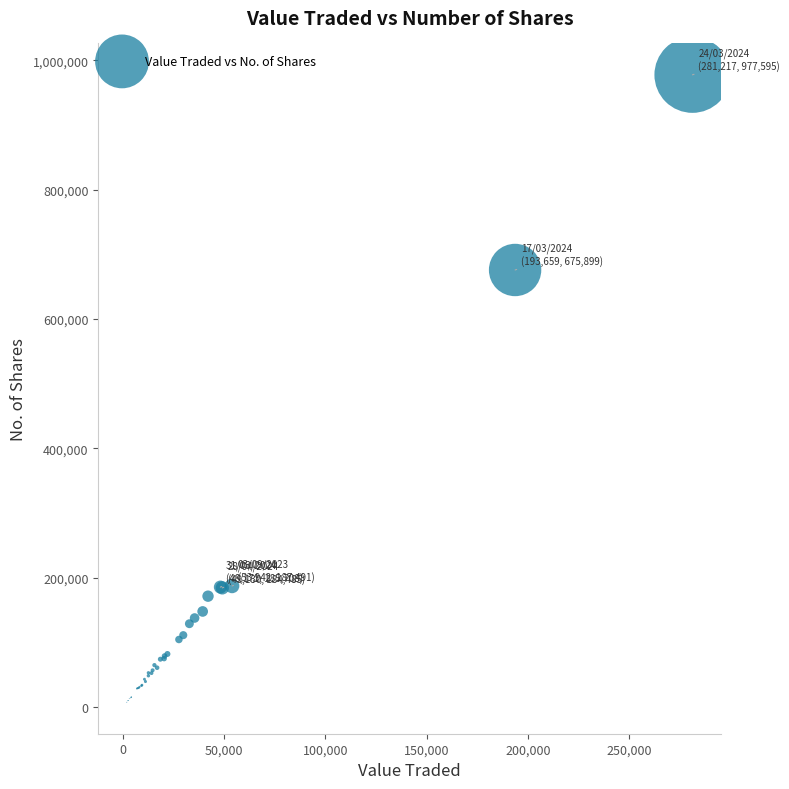

What Y value in the scatter plot is closest to 492557?

675899